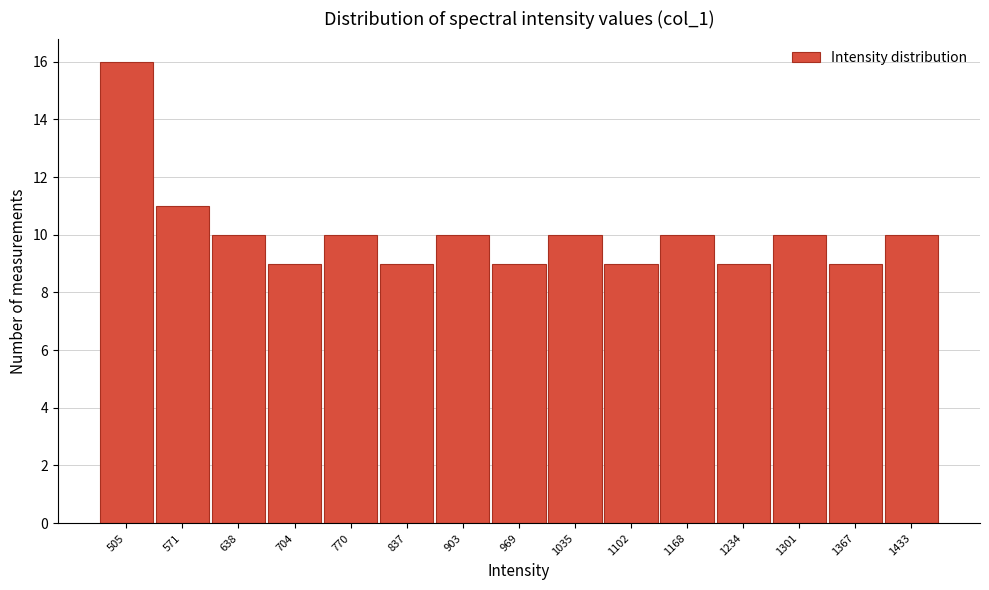

Reading left to right, extract all data points from this chart.

16	11	10	9	10	9	10	9	10	9	10	9	10	9	10